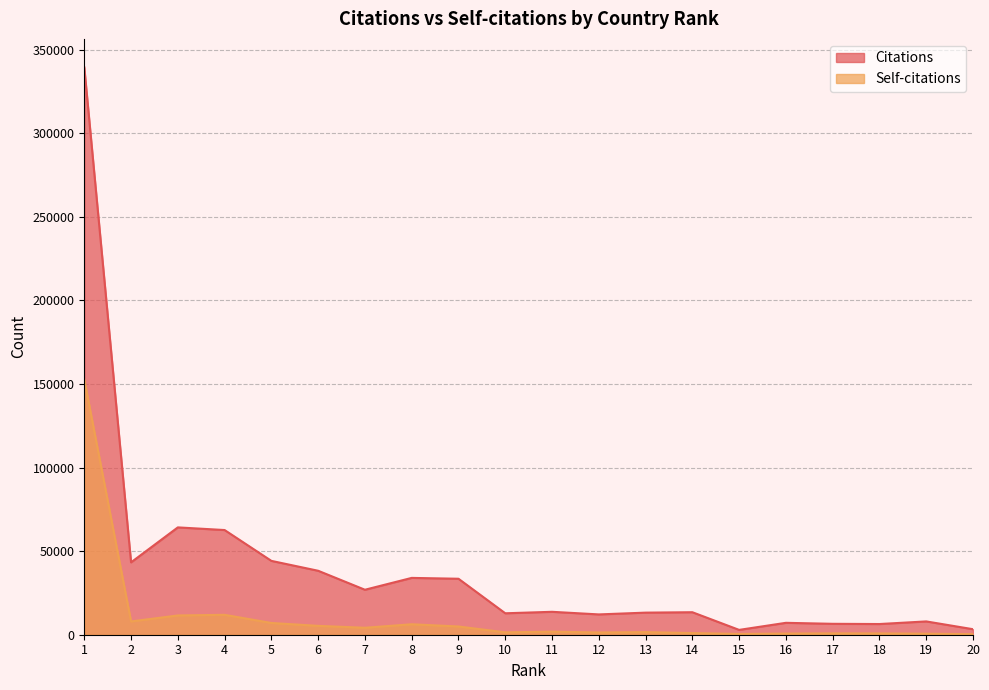

What is the spread (max minus min) of values at 19?

7355